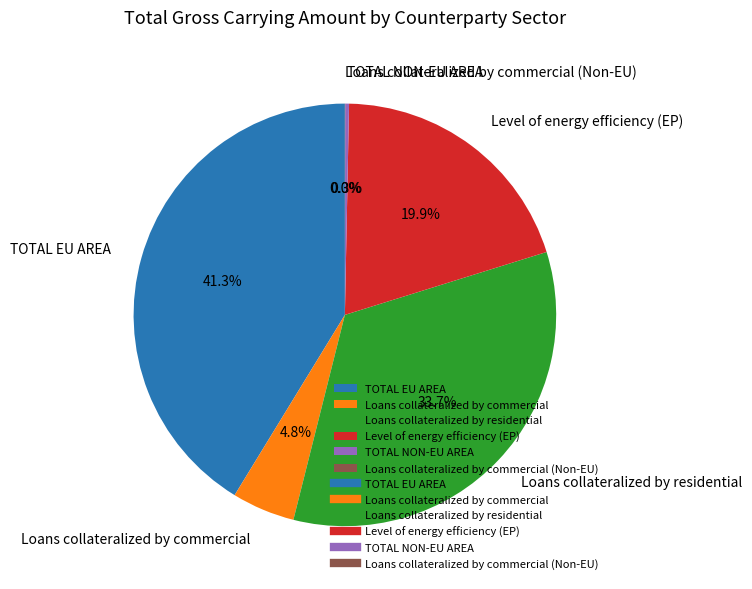

What is the largest slice in the pie chart?

TOTAL EU AREA